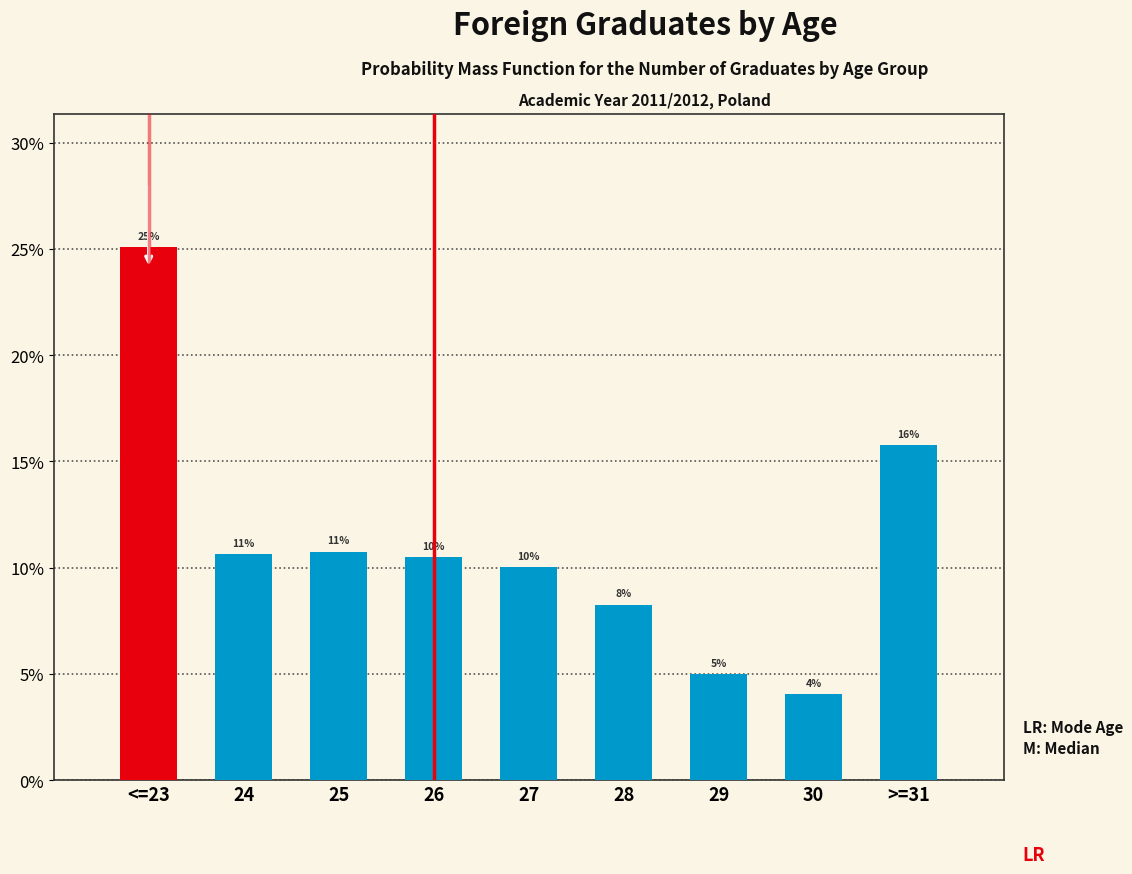

True or false: the data shows 10.5 at 26.

True